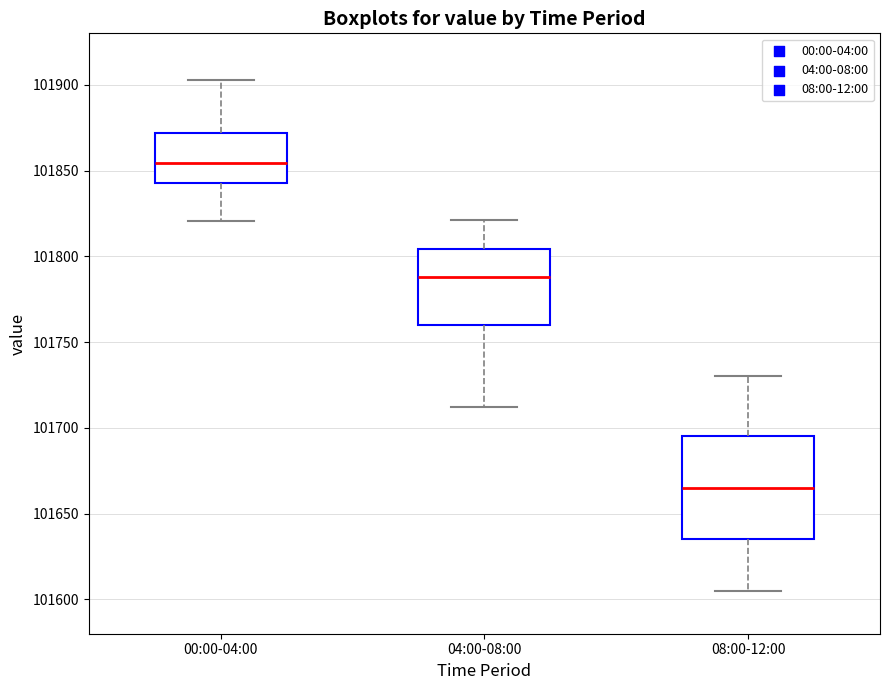

Reading left to right, transcribe this box plot: for each box, give where its median line is, the range the box spans, and where its two whiskers end, as read against the y-axis. The values are not printed on the chart, so give them approximately, as read against the axis.

00:00-04:00: median 101855, box 101845 to 101870, whiskers 101820 to 101905
04:00-08:00: median 101790, box 101760 to 101805, whiskers 101710 to 101820
08:00-12:00: median 101665, box 101635 to 101695, whiskers 101605 to 101730